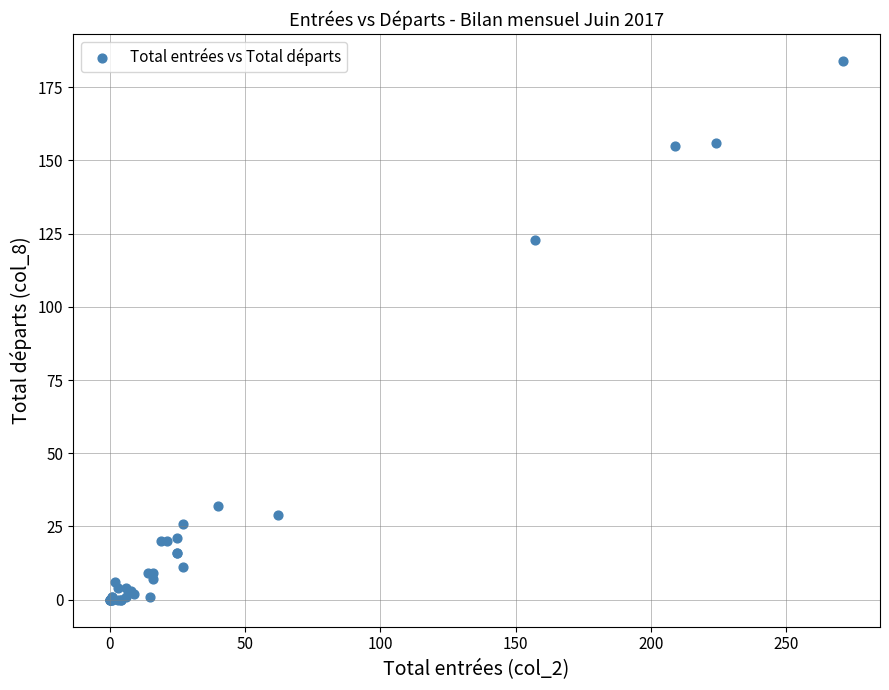

What Y value in the scatter plot is closest to 92?

123